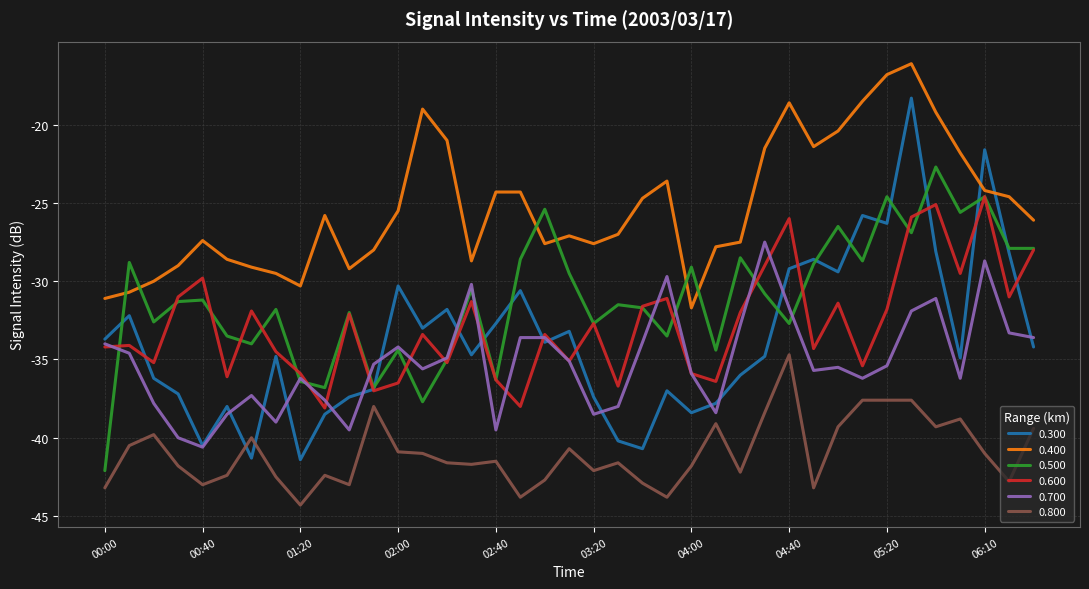

List the series in order of their peak value, highest first.

0.400, 0.300, 0.500, 0.600, 0.700, 0.800